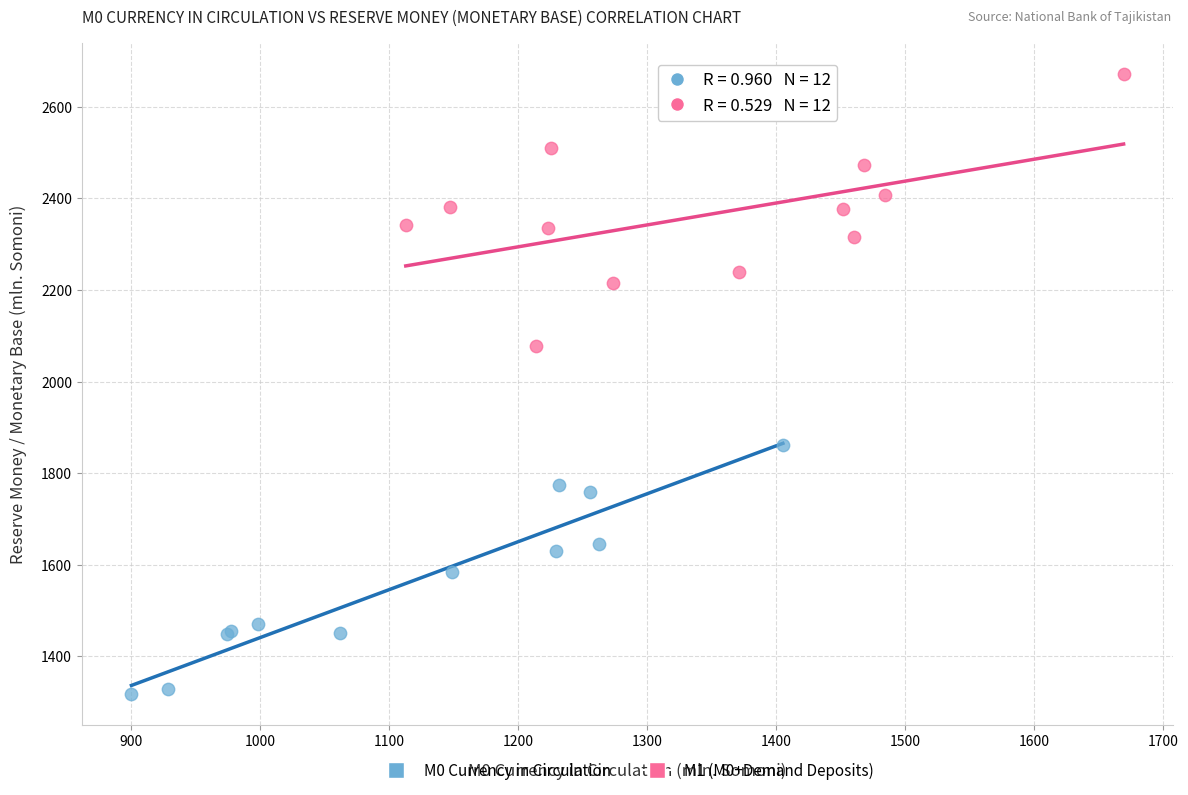

Which series reaches the maximum Y coordinate?

M1 (M0+Demand Deposits)